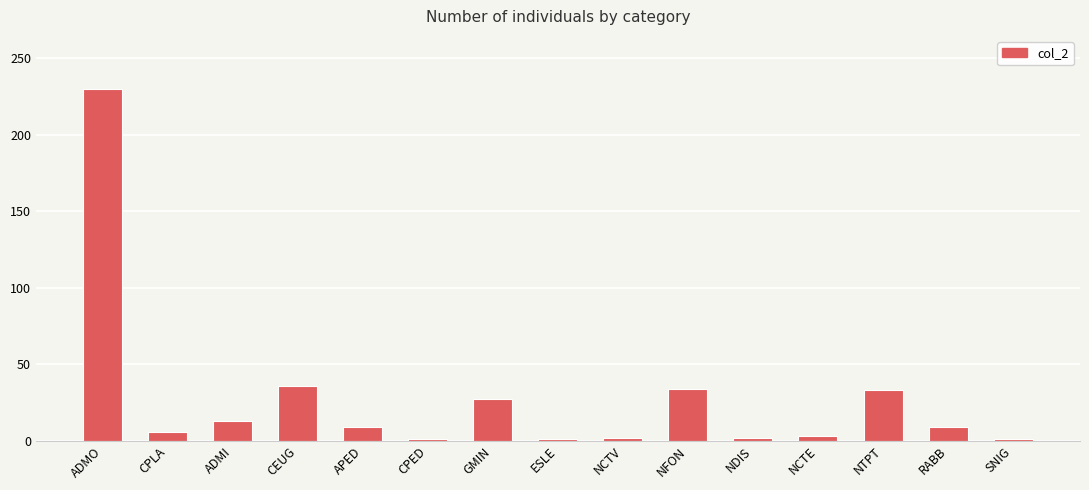

What is the change in value from ADMI to CEUG?

+23